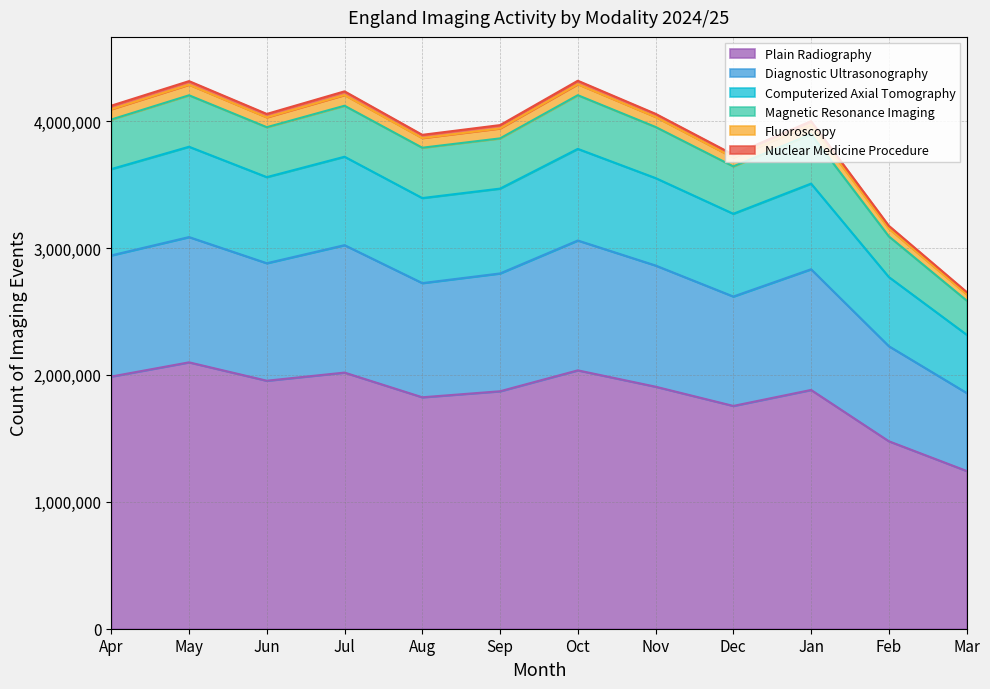

The Plain Radiography series shows 2018340 at Jul. True or false?

True